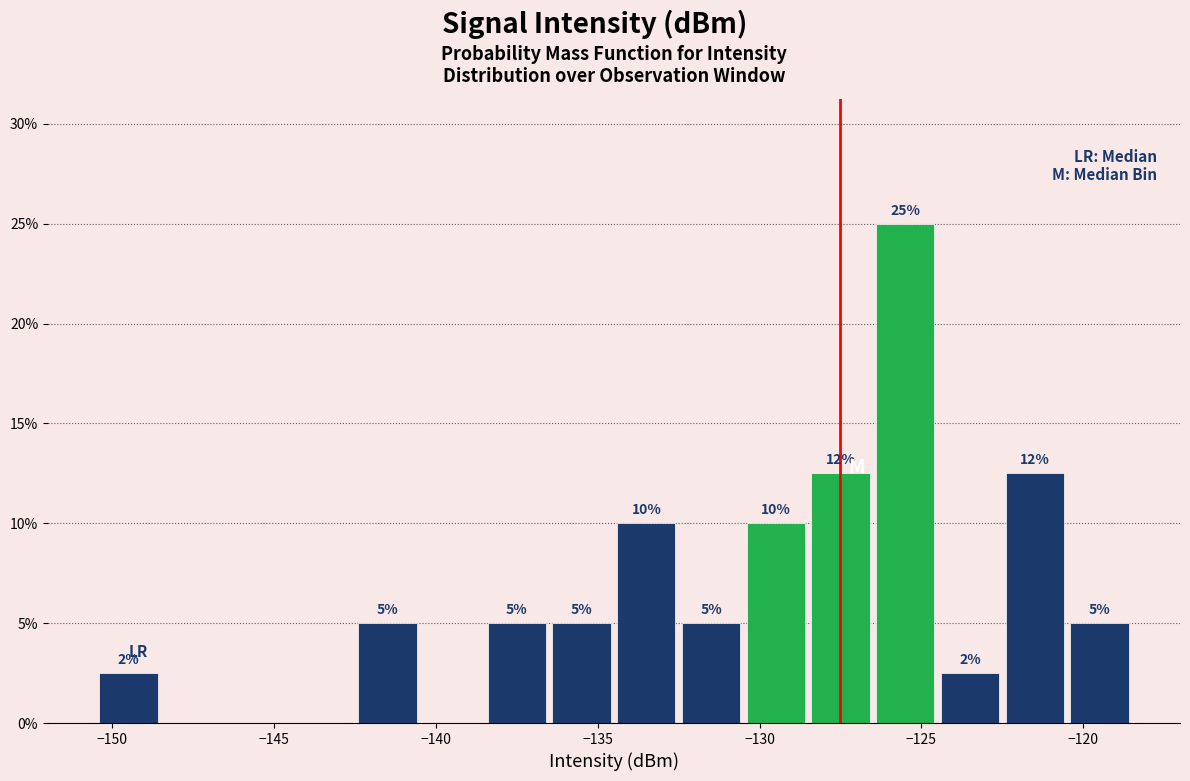

Over which range of the x-axis is the bar tallest?

-126.5 to -124.5